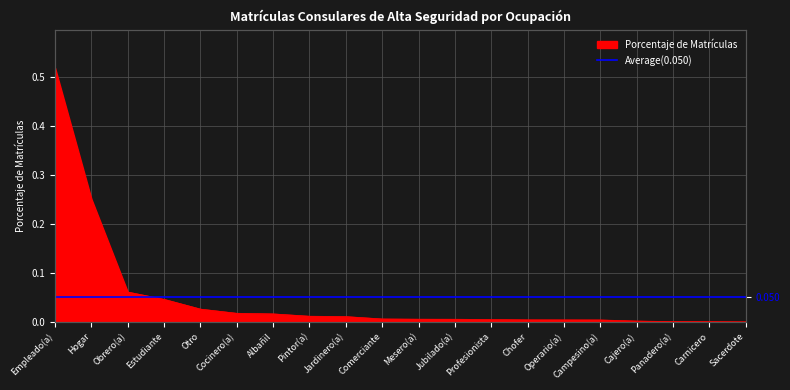

Where is the data nearest to the value 0?

Sacerdote